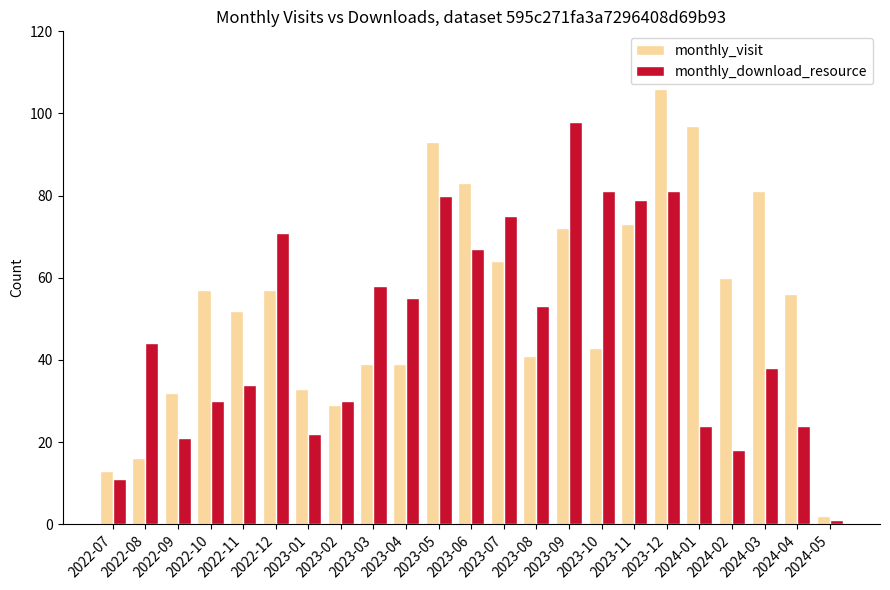

What is the value of the monthly_visit bar at the 2nd from the left?

16